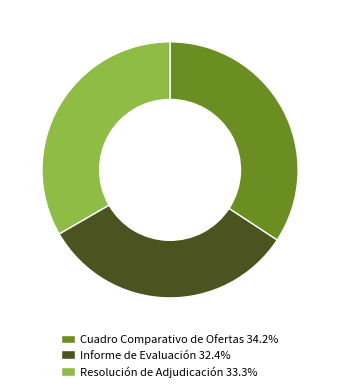

Which category has the smallest portion of the pie?

Informe de Evaluación